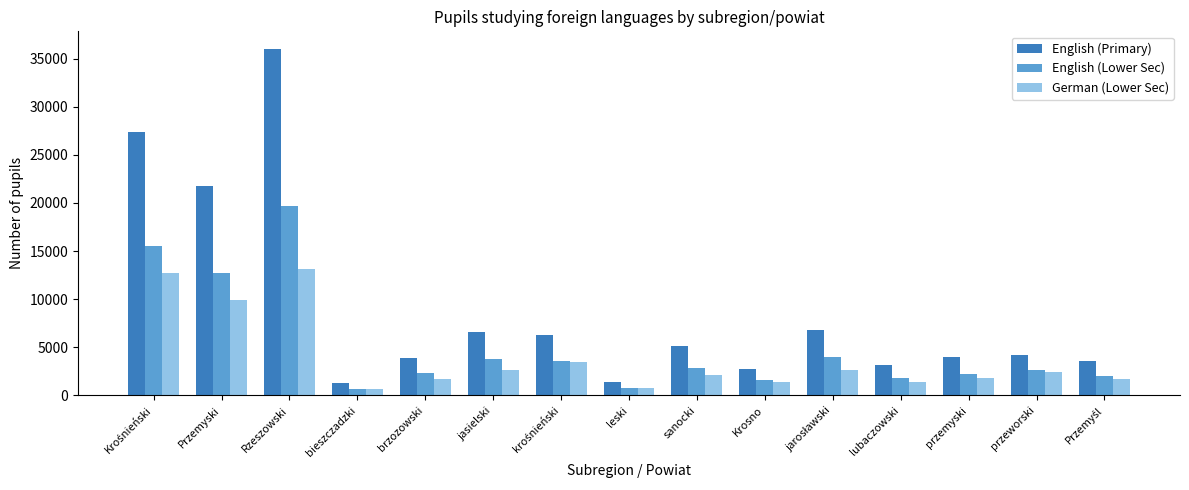

The English (Primary) series shows 1387 at leski. True or false?

True